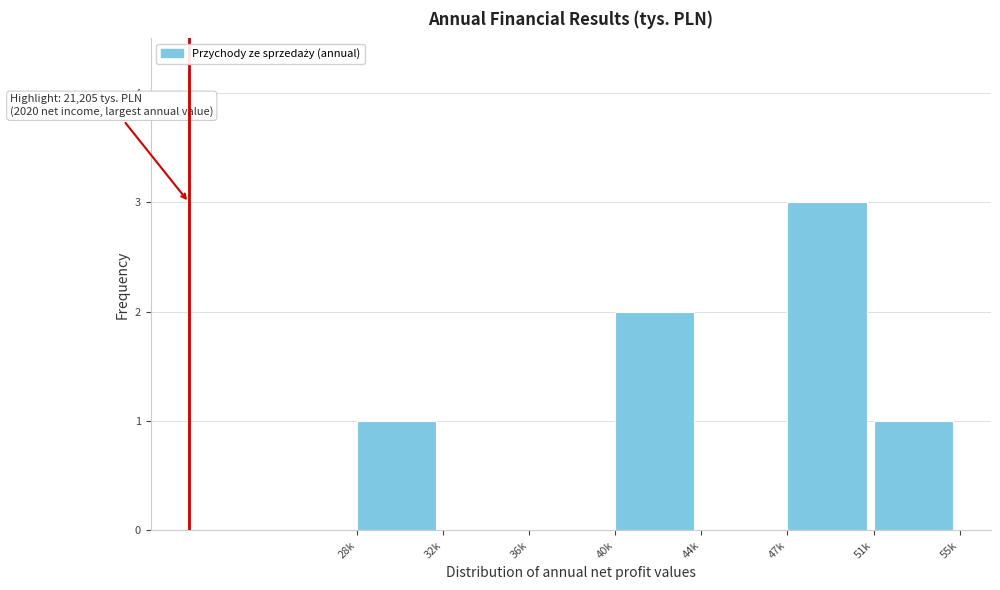

Reading left to right, extract all data points from this chart.

28k=1	32k=0	36k=0	40k=2	44k=0	47k=3	51k=1